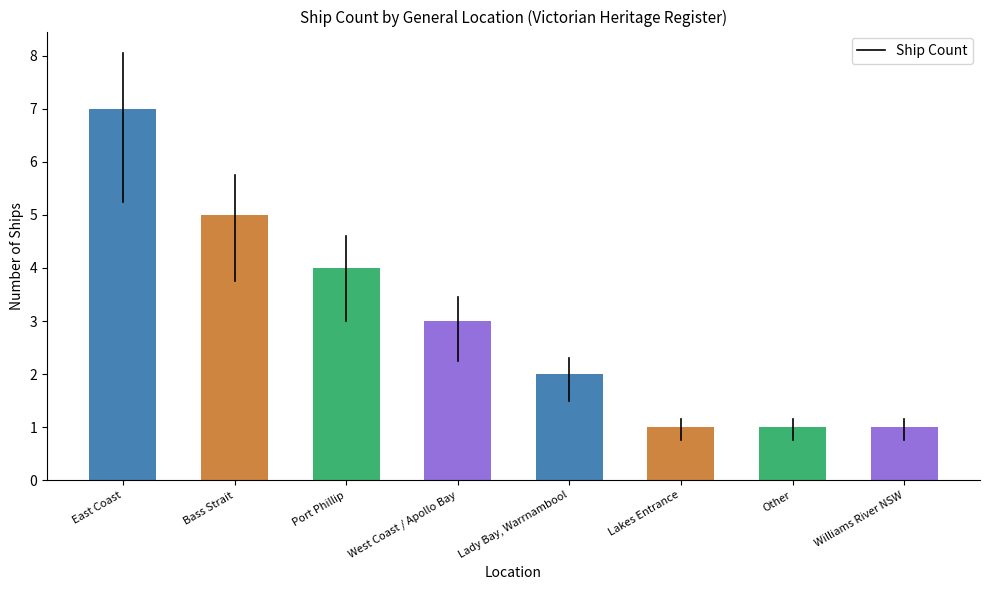

Are the bars horizontal?

No